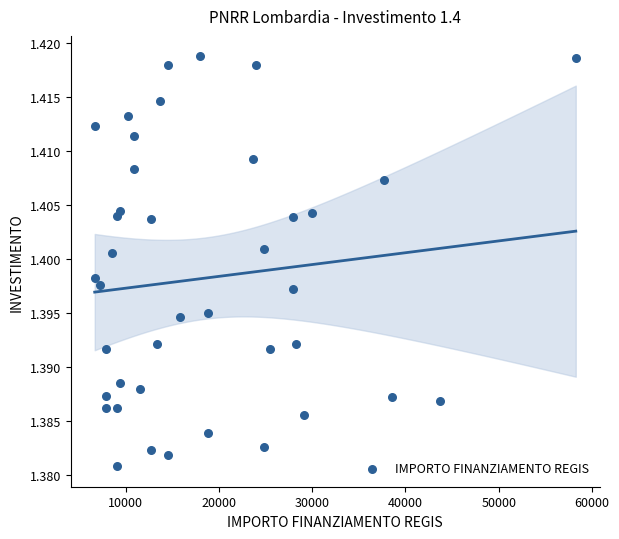

What is the range of X values (max minus min)?

51595.0